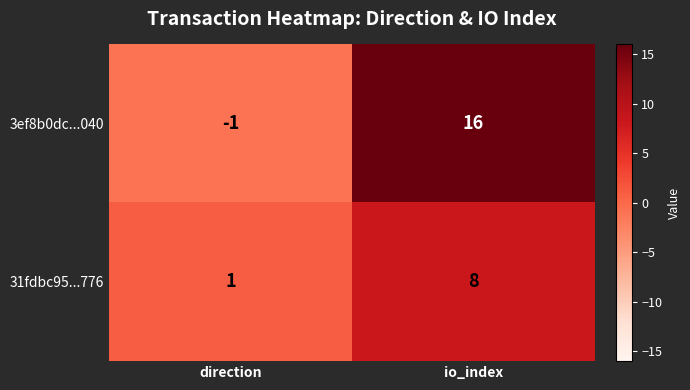

What is the difference between the highest and lowest values at io_index?

8